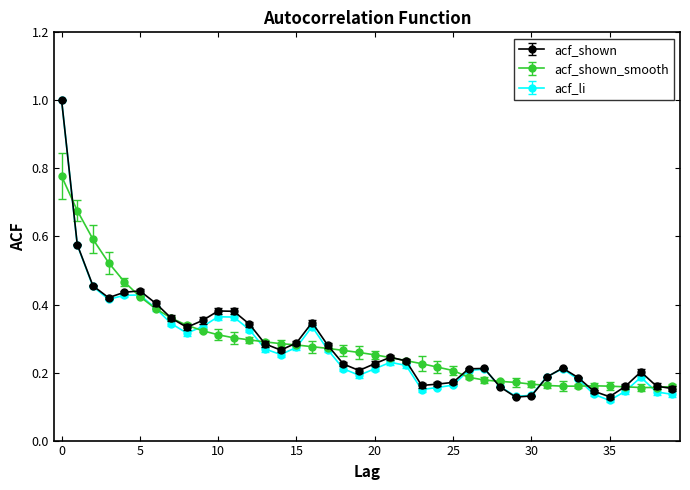

True or false: acf_shown_smooth has more than 0 interior local peaks.

True